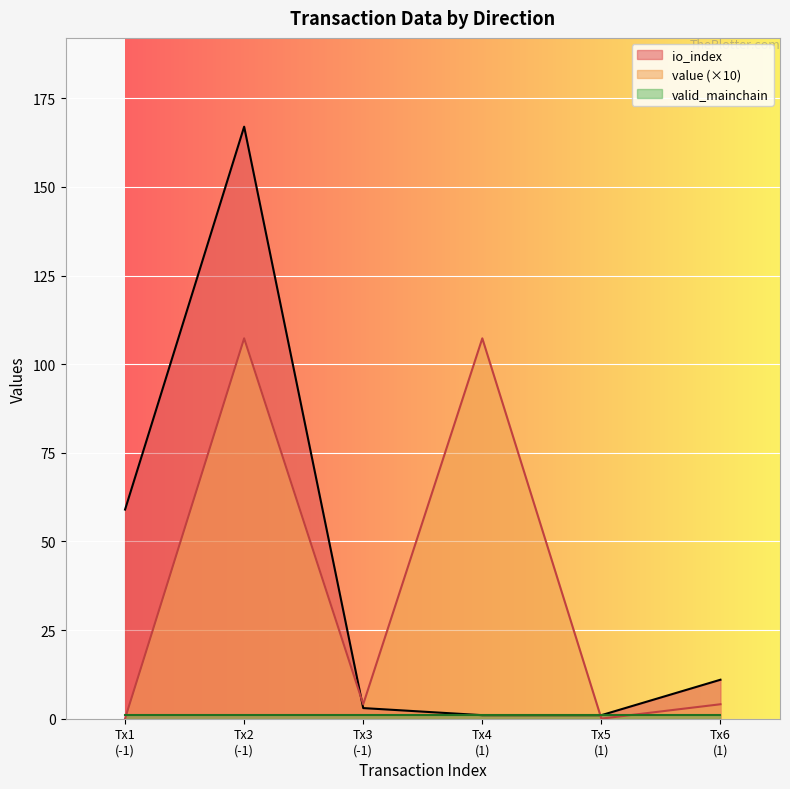

Which series has the largest total across all categories?

io_index